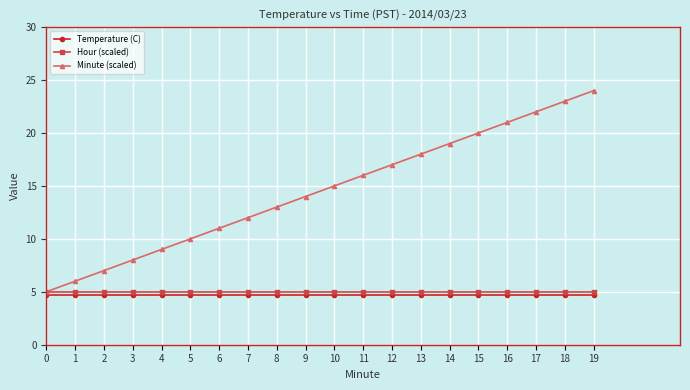

True or false: Minute (scaled) has more than 1 points higher than both neighbors.

False